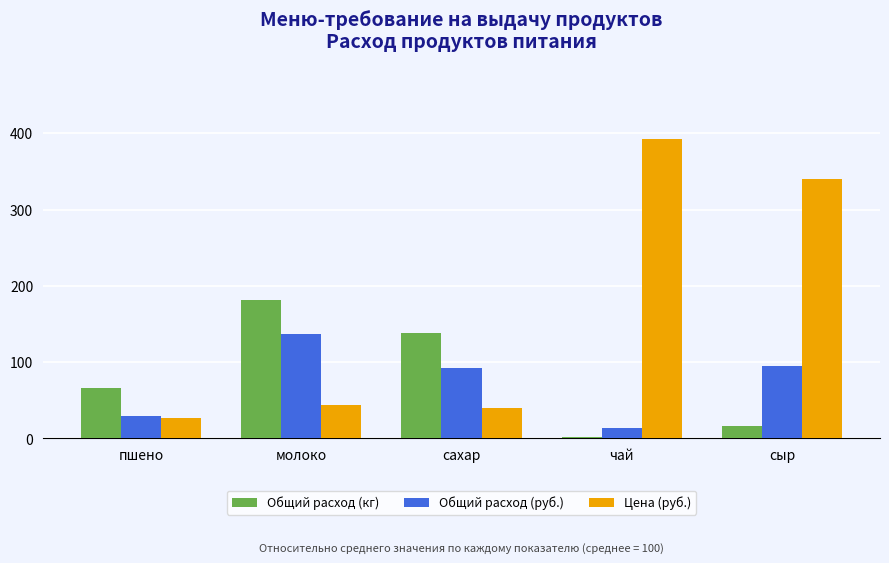

What is the difference between the maximum and second lowest values in the Общий расход (кг) series?

165.2